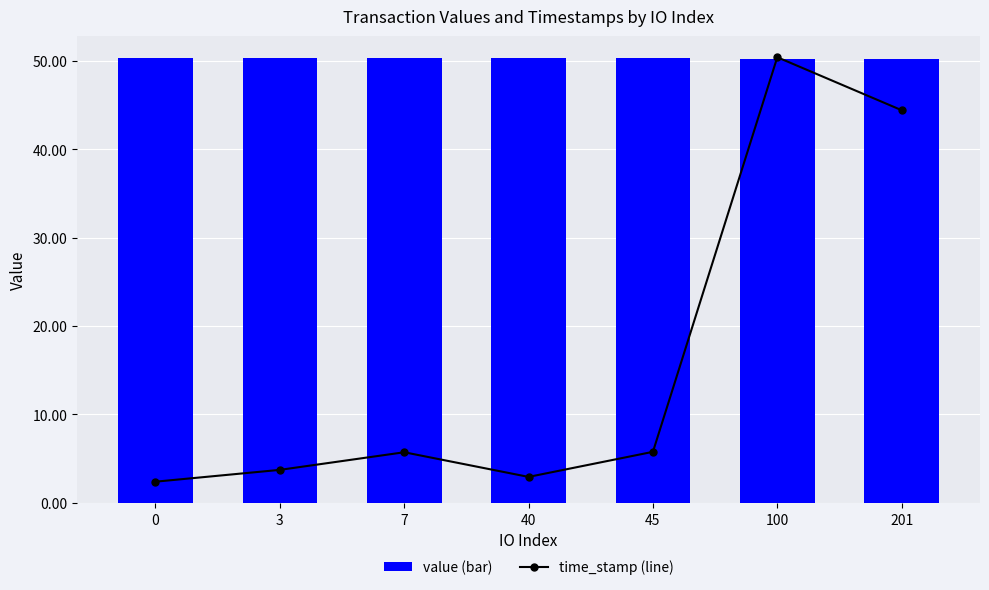

List the series in order of their overall mean, lowest first.

value (bar), time_stamp (line)